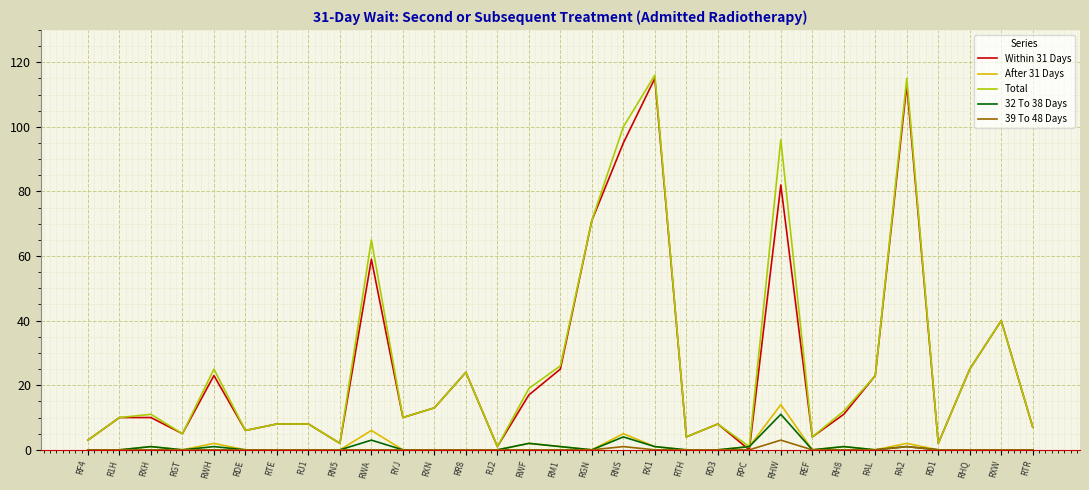

What is the difference between the maximum and minimum values in the 39 To 48 Days series?

3